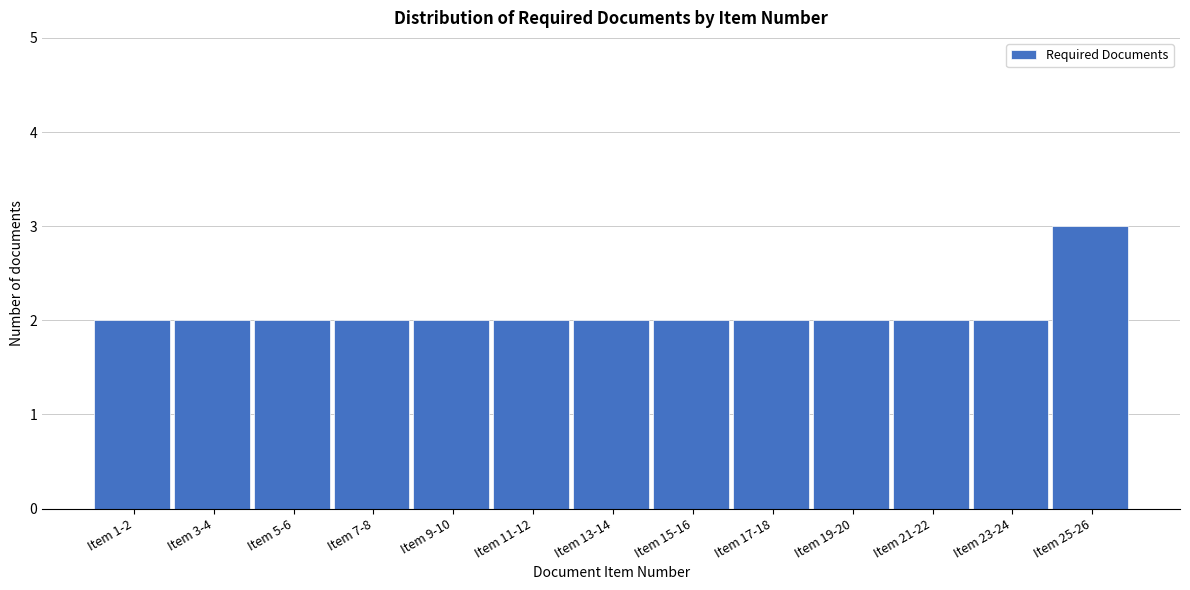

Reading left to right, what are all the values shown in this chart?

2	2	2	2	2	2	2	2	2	2	2	2	3